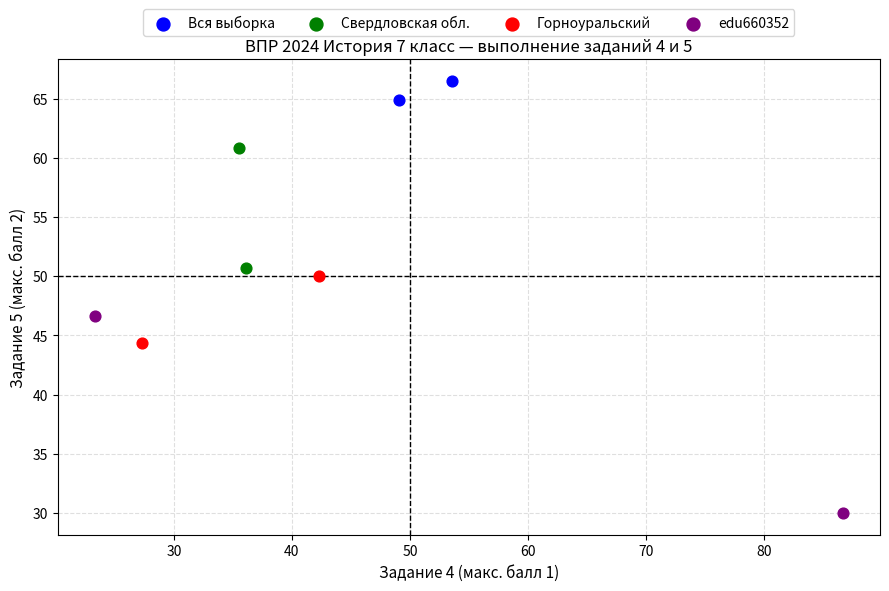

What are all the series names shown in the legend?

Вся выборка, Свердловская обл., Горноуральский, edu660352